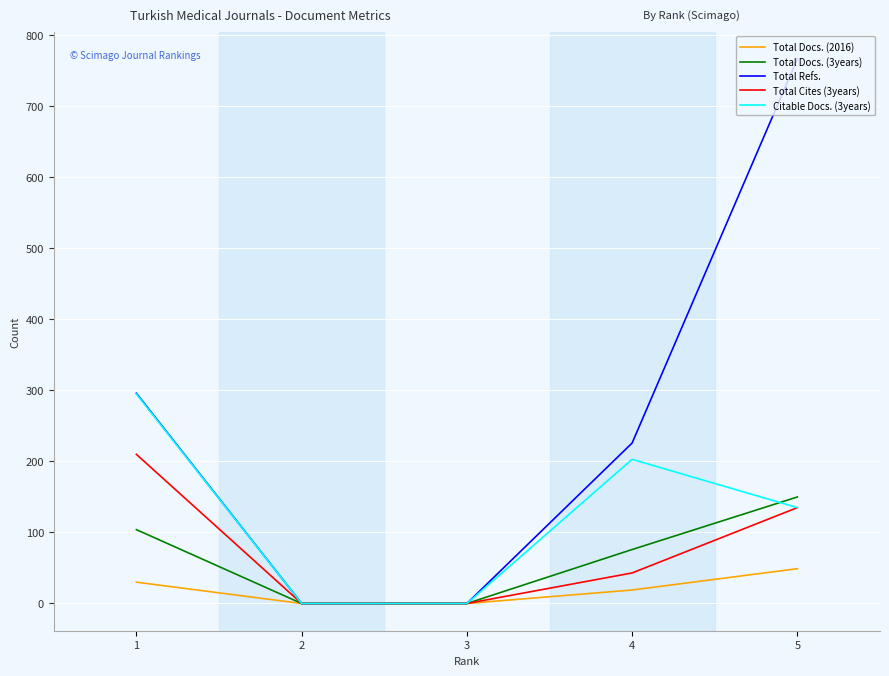

The value of Total Refs. at 2 is -404. True or false?

False